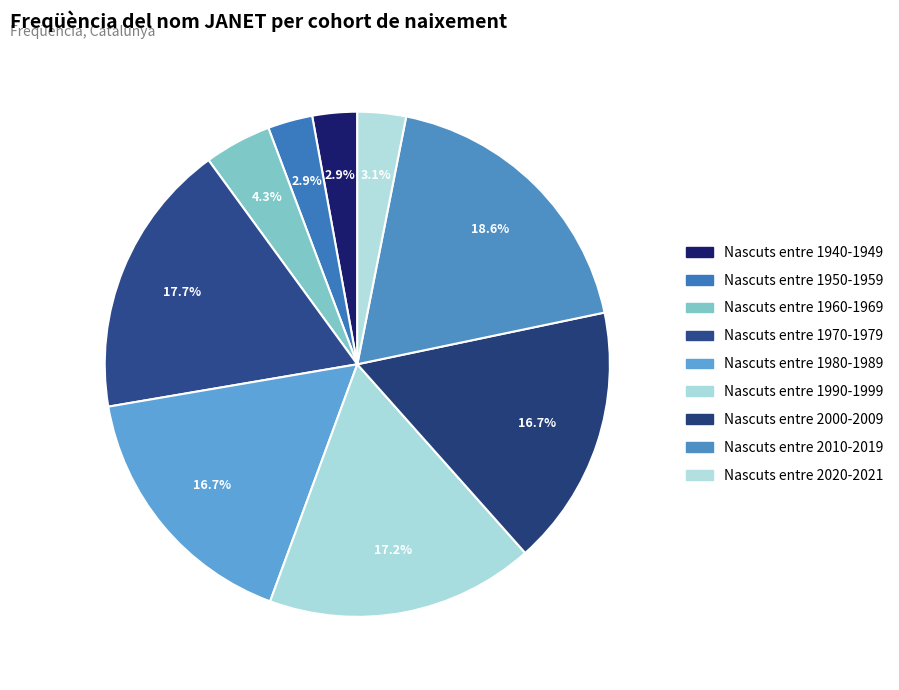

What is the change in value from Nascuts entre 1940-1949 to Nascuts entre 1970-1979?

+62